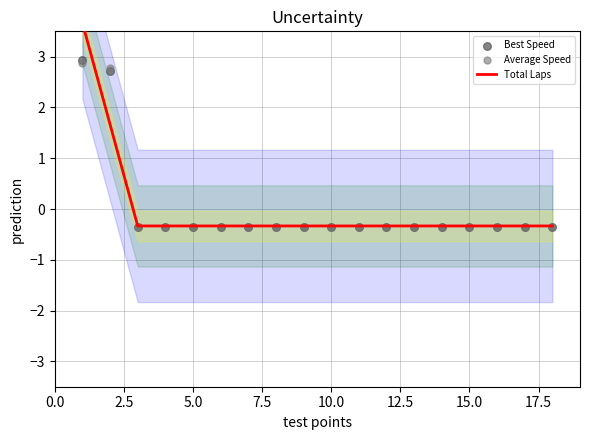

At how many categories does at least one series exceed 1?

2